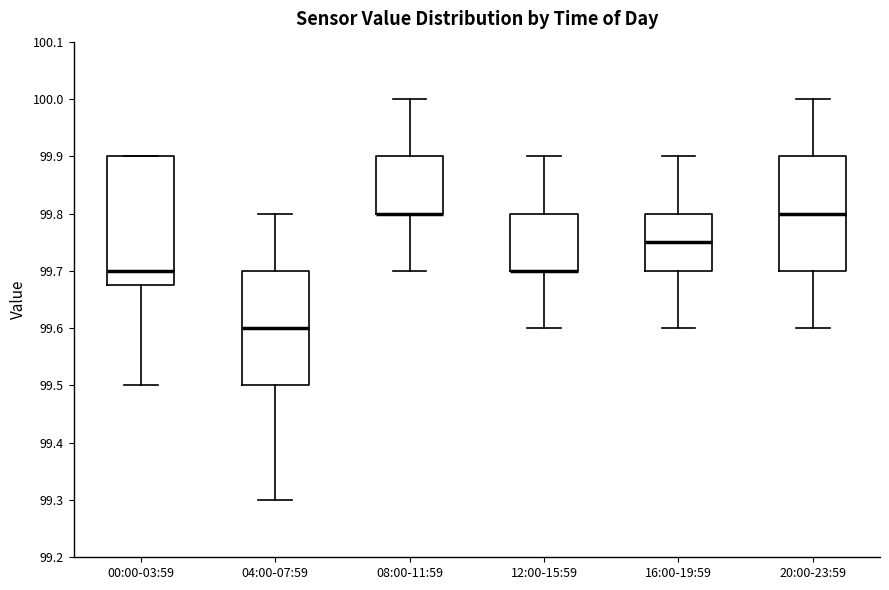

Reading left to right, read every box against the y-axis: the position of its median line, the range the box covers, and the ends of its whiskers. The values are not printed on the chart, so give them approximately, as read against the axis.

00:00-03:59: median 99.70, box 99.68 to 99.90, whiskers 99.50 to 99.90
04:00-07:59: median 99.60, box 99.50 to 99.70, whiskers 99.30 to 99.80
08:00-11:59: median 99.80 (drawn on the box's lower edge), box 99.80 to 99.90, whiskers 99.70 to 100.00
12:00-15:59: median 99.70 (drawn on the box's lower edge), box 99.70 to 99.80, whiskers 99.60 to 99.90
16:00-19:59: median 99.75, box 99.70 to 99.80, whiskers 99.60 to 99.90
20:00-23:59: median 99.80, box 99.70 to 99.90, whiskers 99.60 to 100.00